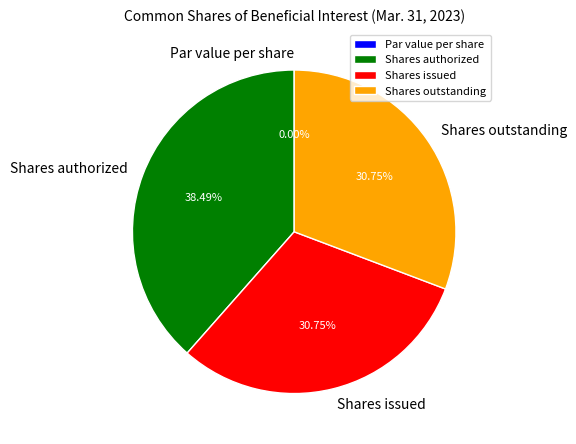

Which slice is the smallest?

Par value per share